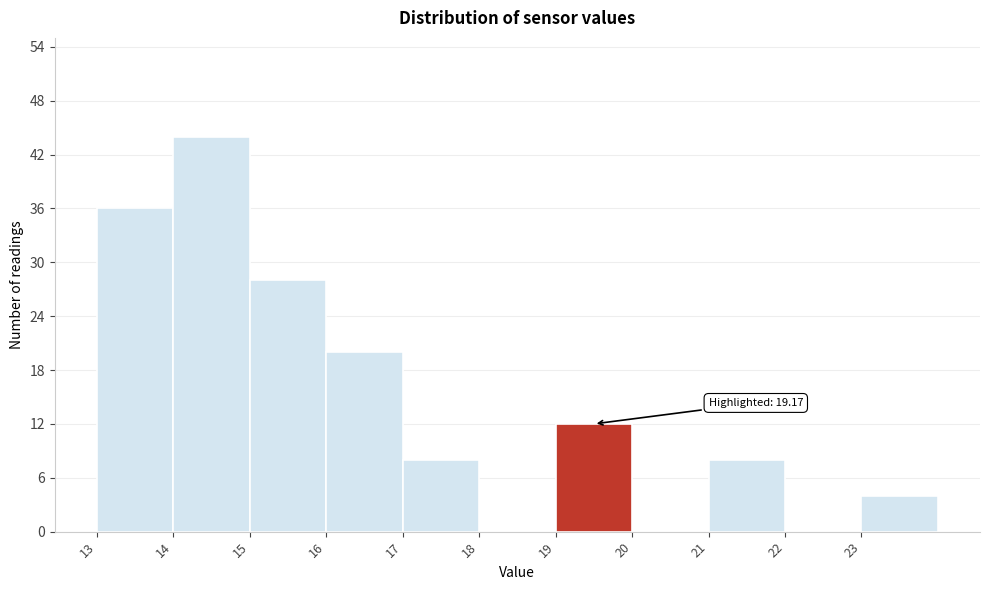

Which range on the x-axis has the tallest bar?

14 to 15